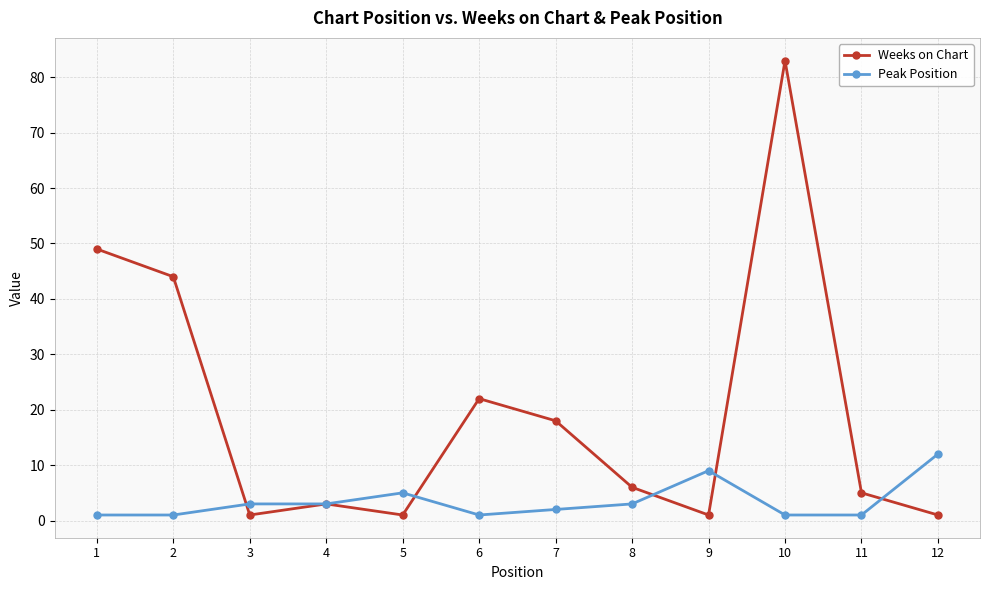

Is it true that Weeks on Chart equals 7 at 6?

False